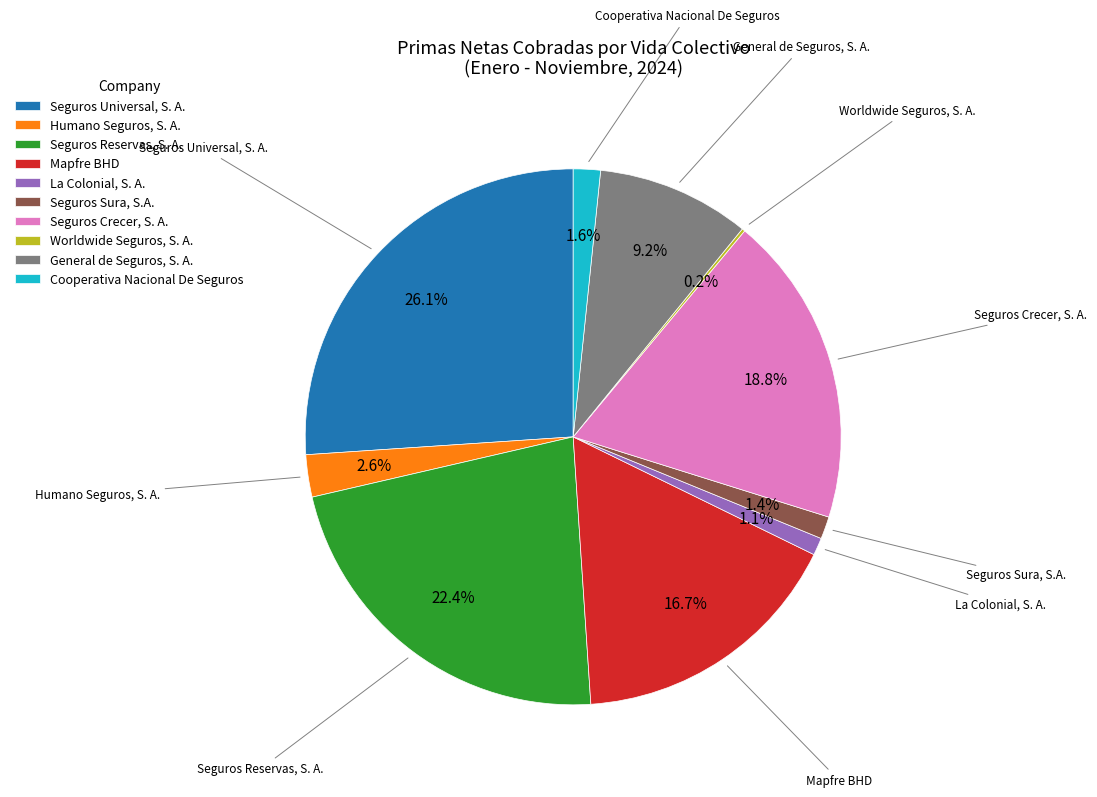

What is the largest slice in the pie chart?

Seguros Universal, S. A.